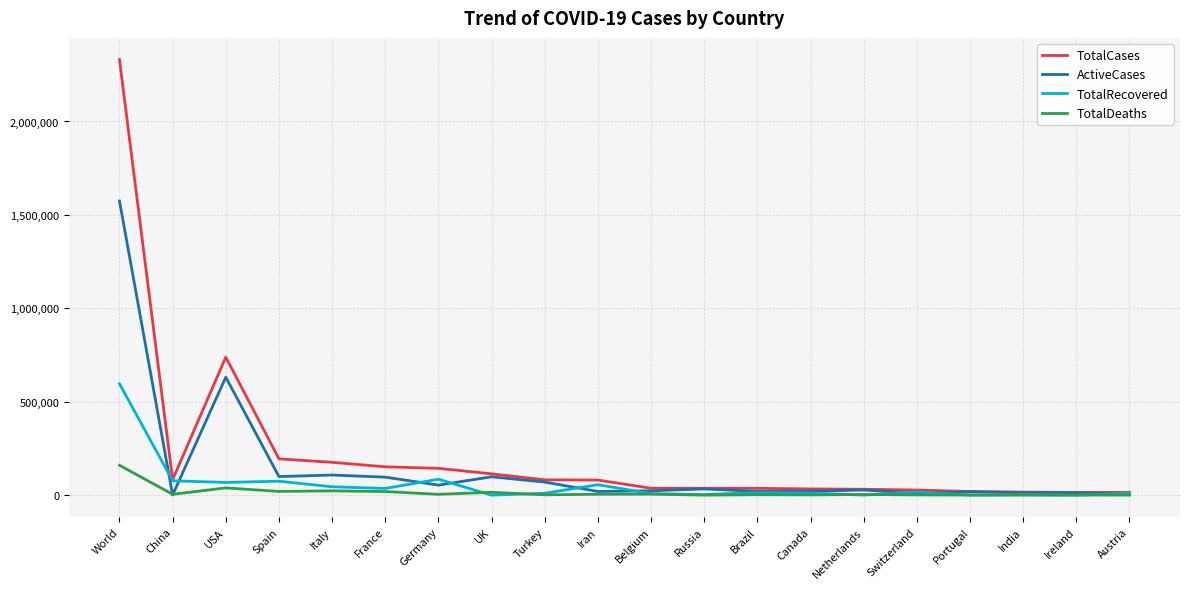

The TotalRecovered series shows 0 at UK. True or false?

True